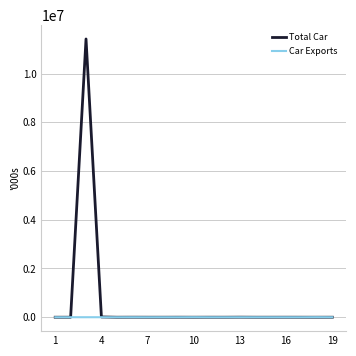

What is the greatest value displayed?

11418314.9